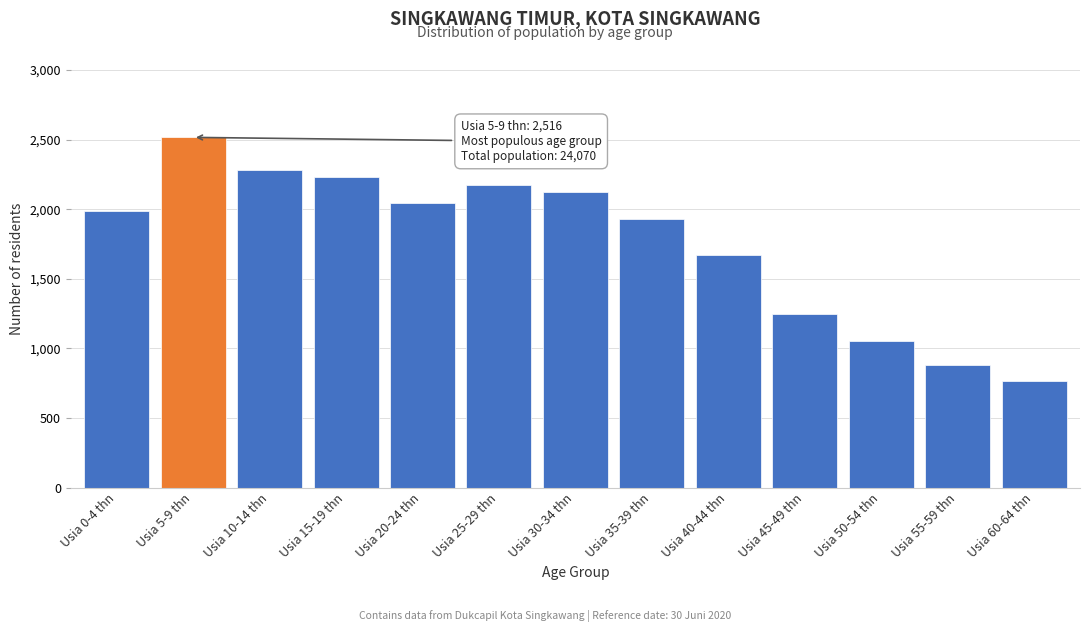

Reading right to left, list all the values displayed in this chart.

769	877	1051	1244	1671	1931	2125	2177	2042	2233	2280	2516	1989